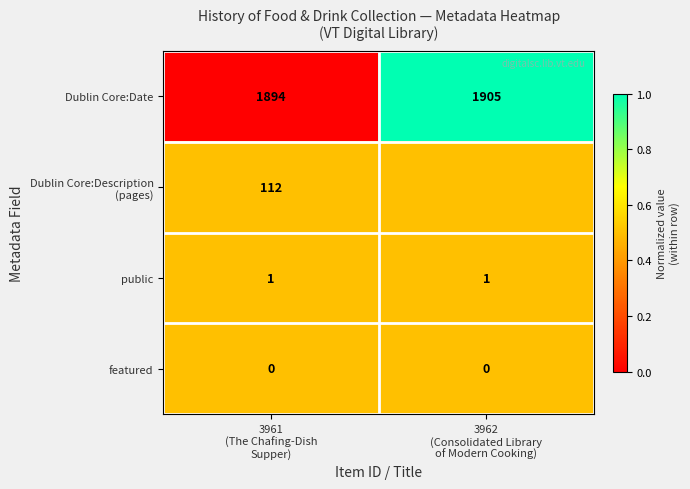

At how many categories does at least one series exceed 0?

2